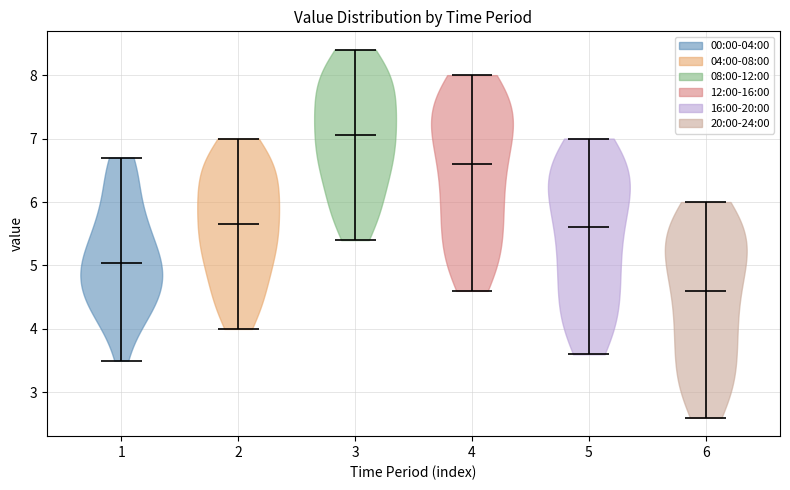

Reading left to right, read every violin against the y-axis: where its median line is, and the lowest and highest points it reaches. The values are not printed on the chart, so give them approximately, as read against the axis.

1: median line 5.0, lowest point 3.5, highest point 6.7
2: median line 5.7, lowest point 4.0, highest point 7.0
3: median line 7.1, lowest point 5.4, highest point 8.4
4: median line 6.6, lowest point 4.6, highest point 8.0
5: median line 5.6, lowest point 3.6, highest point 7.0
6: median line 4.6, lowest point 2.6, highest point 6.0